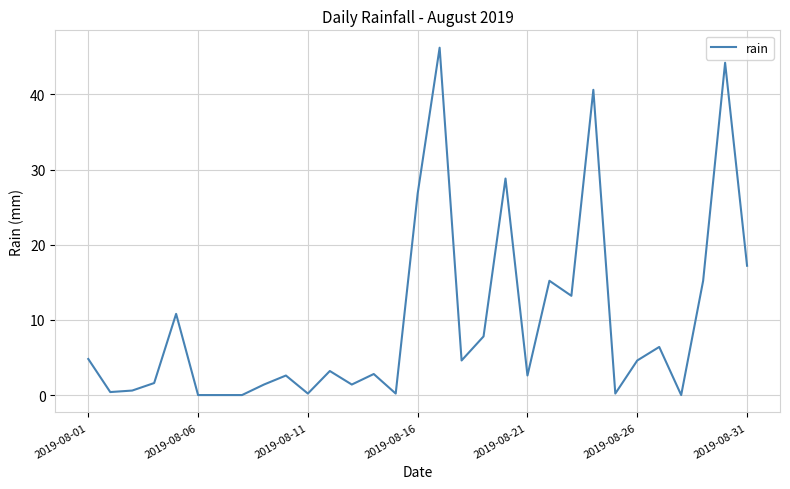

What is the average value?

9.8